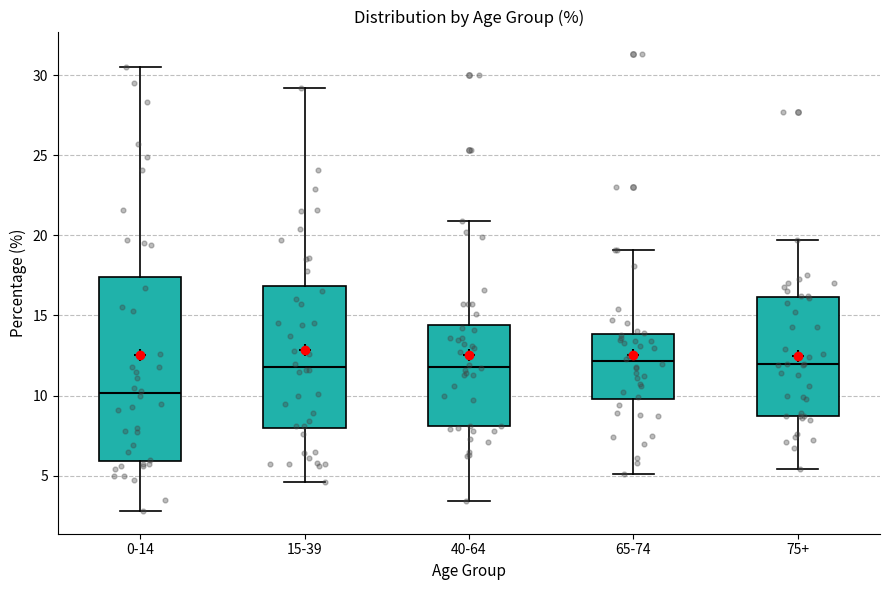

Which box's median line is the lowest?

0-14